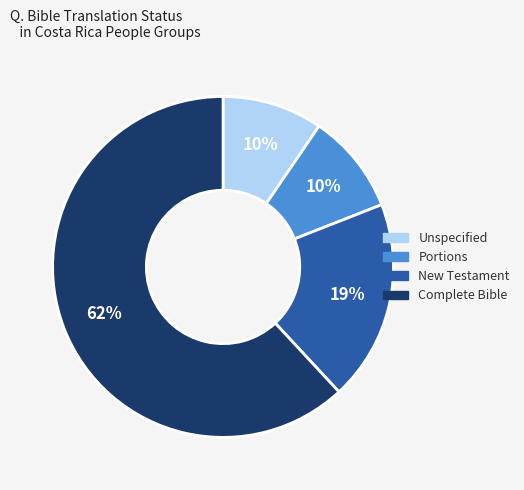

To the nearest percent, what is the average slice percentage?

25%